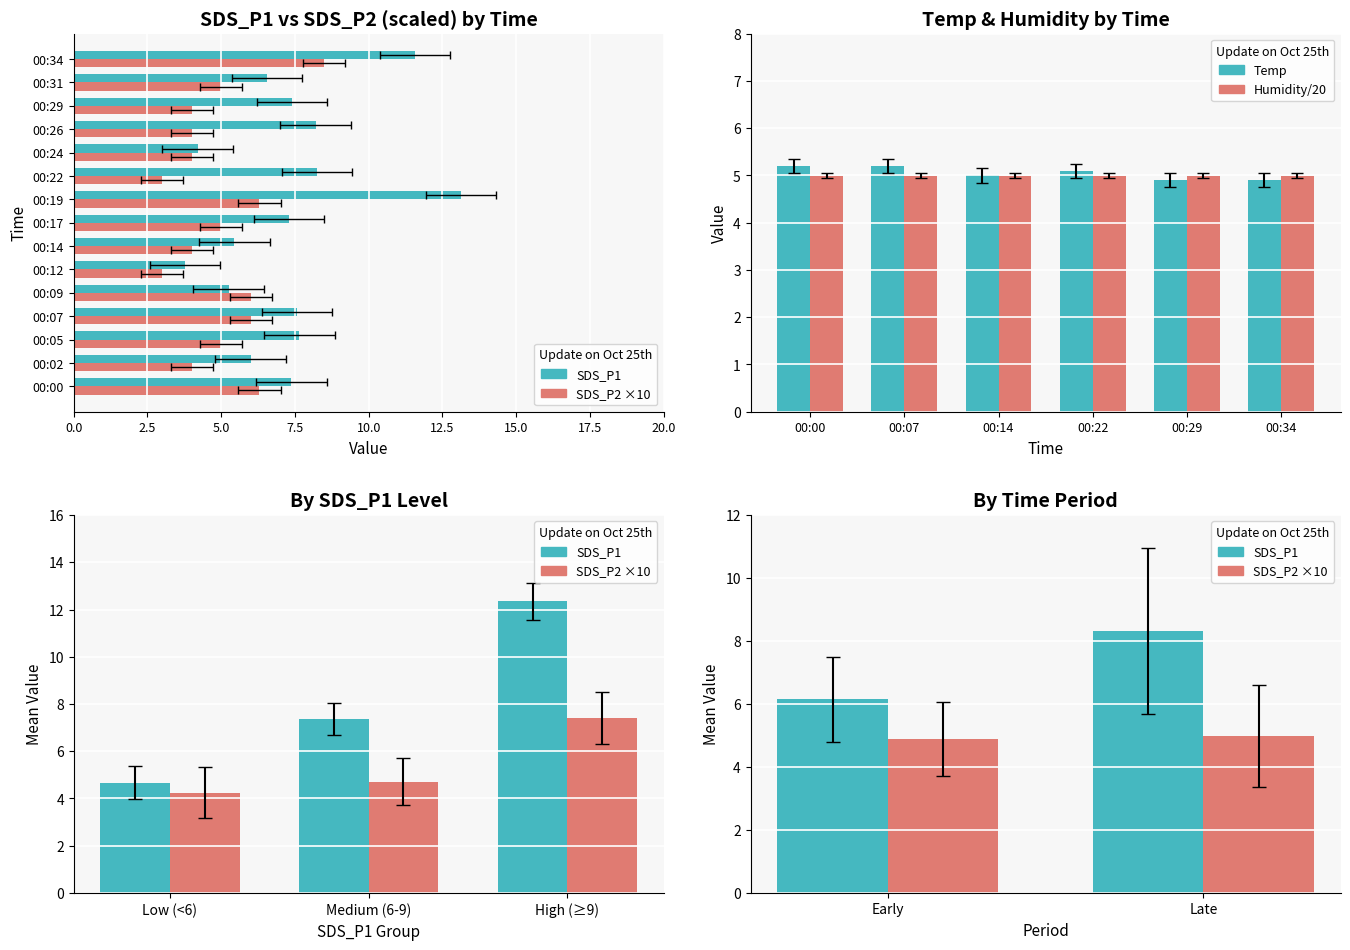

What is the spread (max minus min) of values at 00:24?

0.2